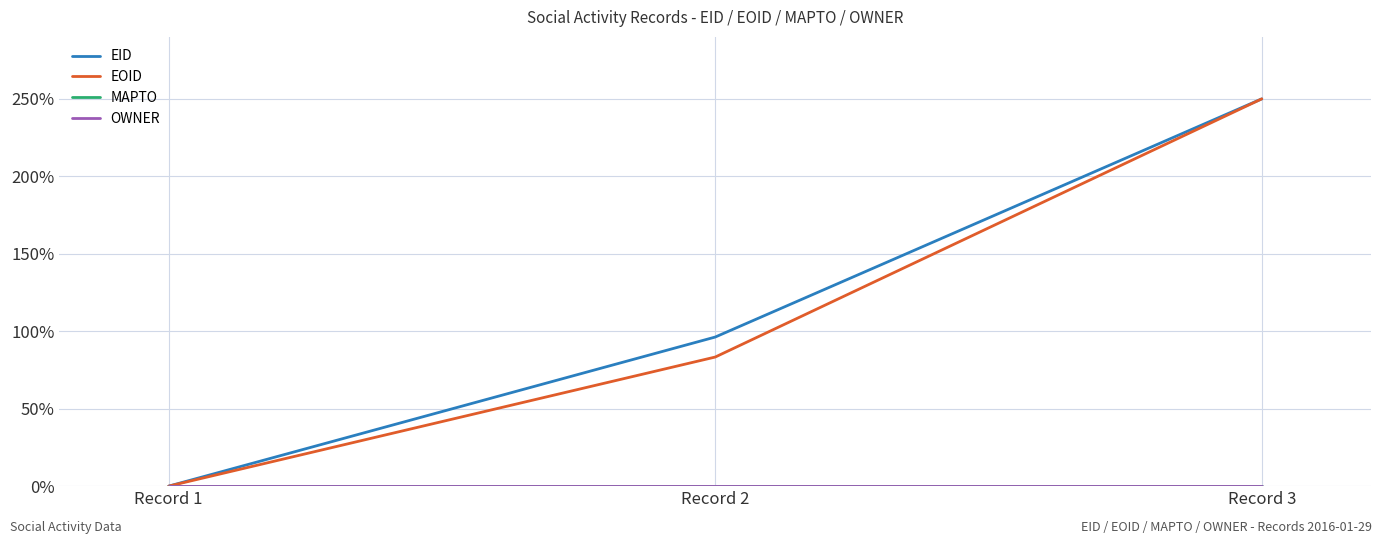

Which series has the largest range (max minus min)?

EID